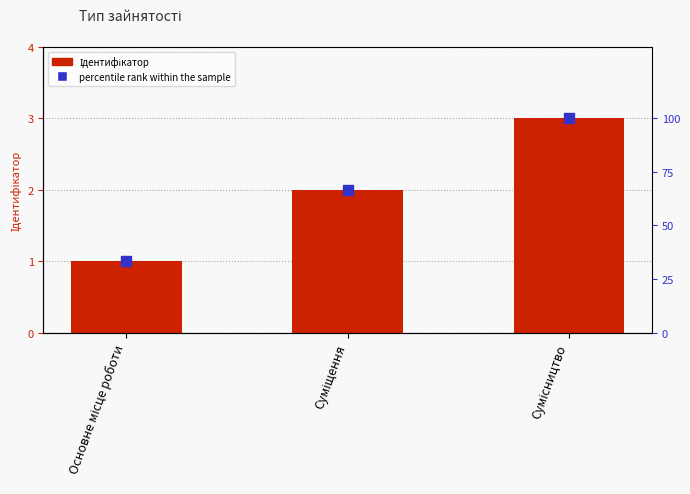

Which series contains the lowest Y value?

Ідентифікатор